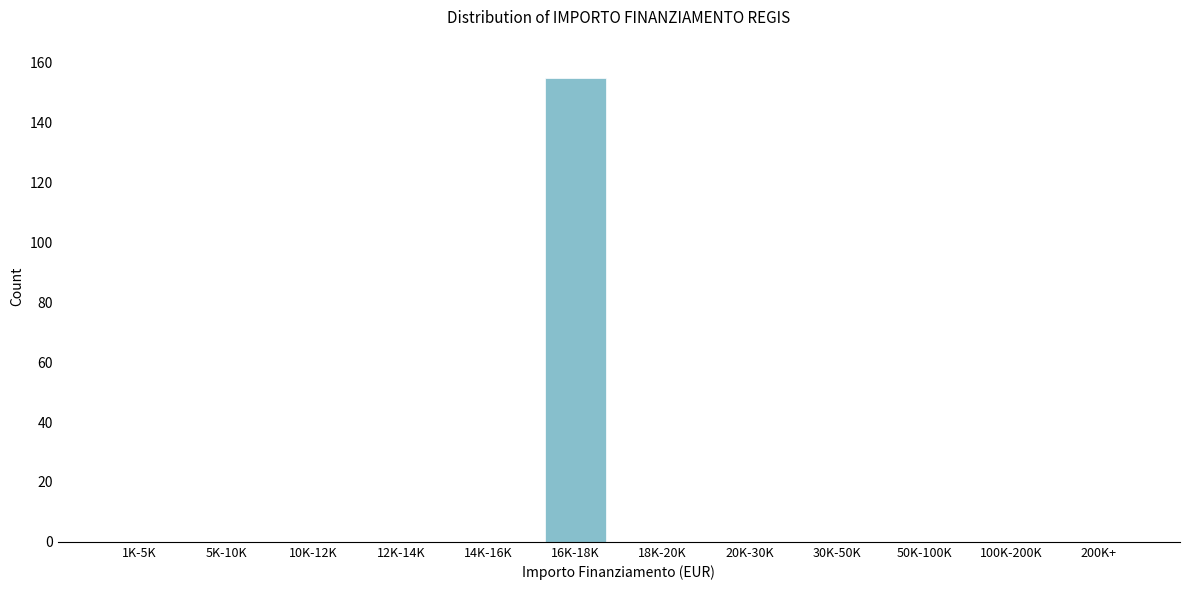

Reading left to right, transcribe all the data shown in this chart.

1K-5K=0	5K-10K=0	10K-12K=0	12K-14K=0	14K-16K=0	16K-18K=155	18K-20K=0	20K-30K=0	30K-50K=0	50K-100K=0	100K-200K=0	200K+=0